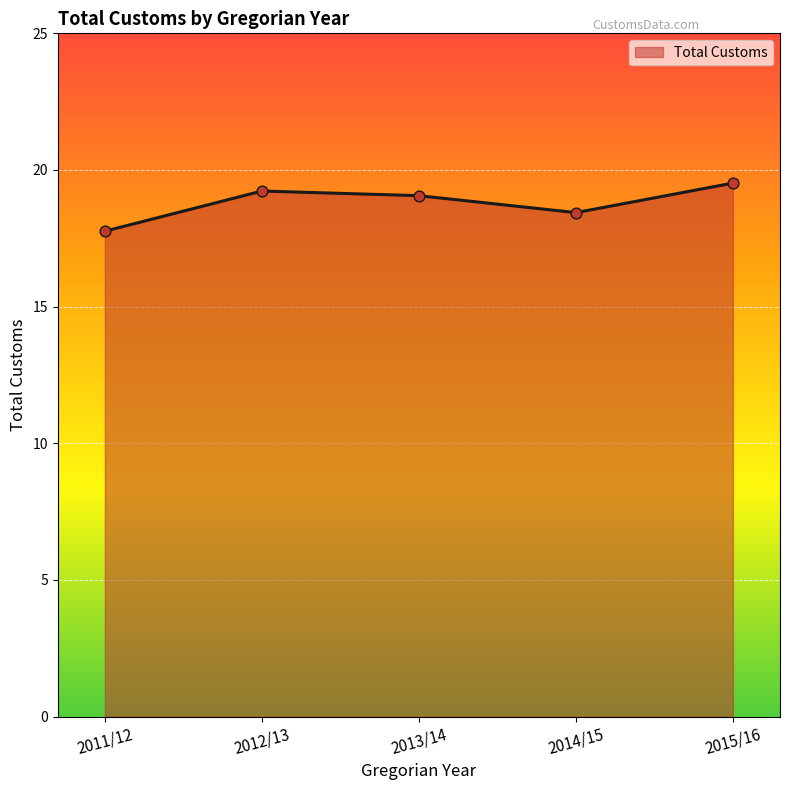

What is the change in value from 2012/13 to 2014/15?

-0.8